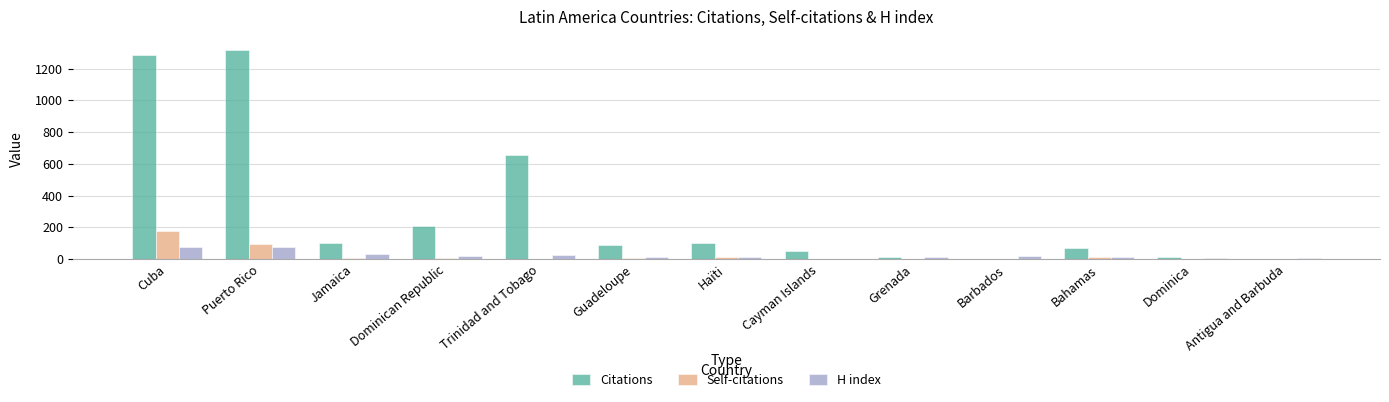

True or false: Citations has a value of 1317 at Puerto Rico.

True